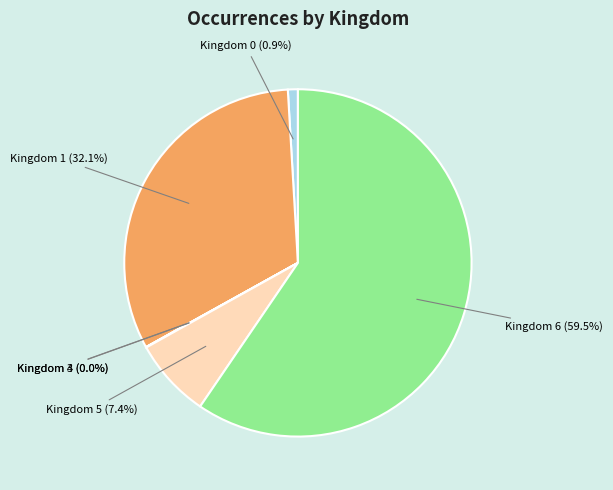

Is there any slice that represents more than half of the pie?

Yes